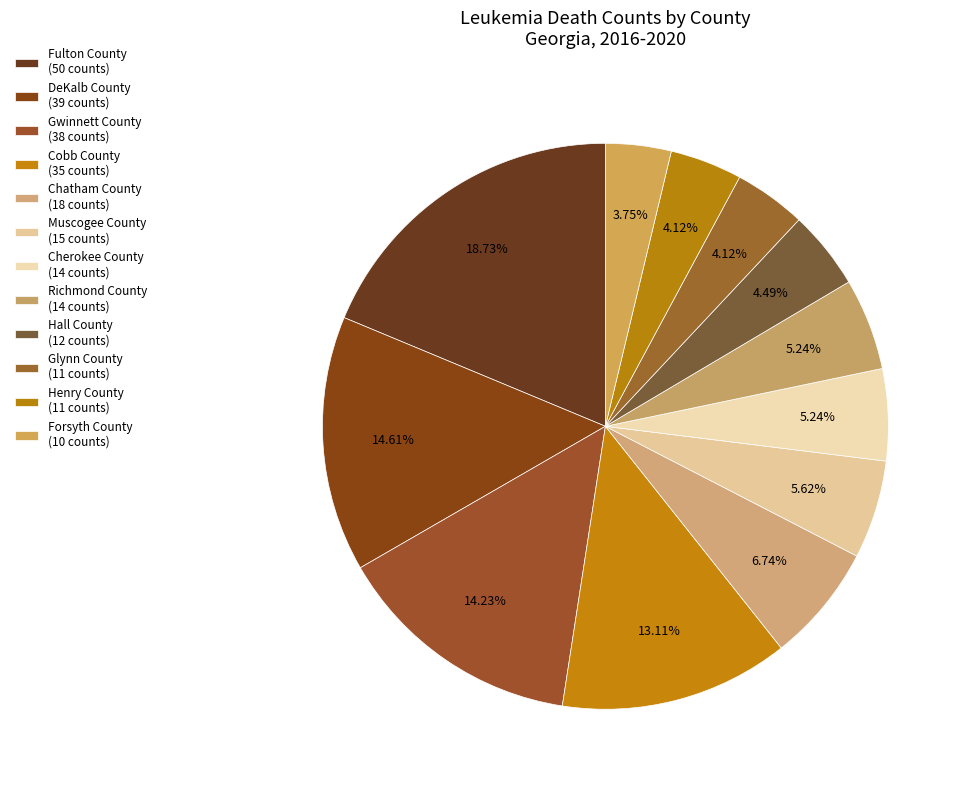

Combined, do Forsyth County and Muscogee County account for over 50%?

No